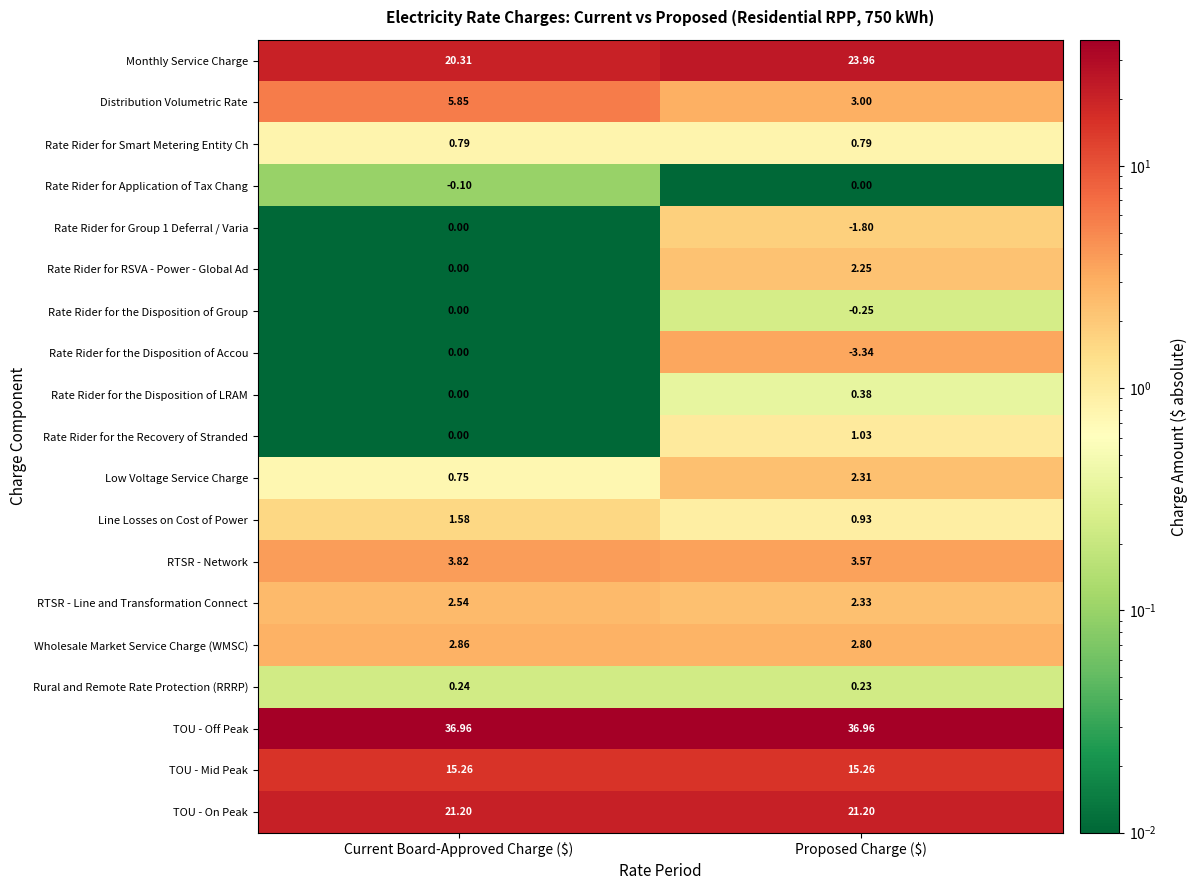

Which series has the largest total across all categories?

TOU - Off Peak